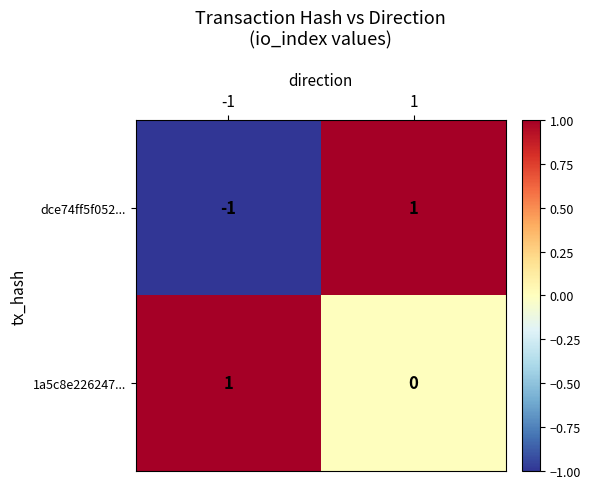

Reading left to right, what are all the values shown in this chart?

dce74ff5f052...: -1	1
1a5c8e226247...: 1	0